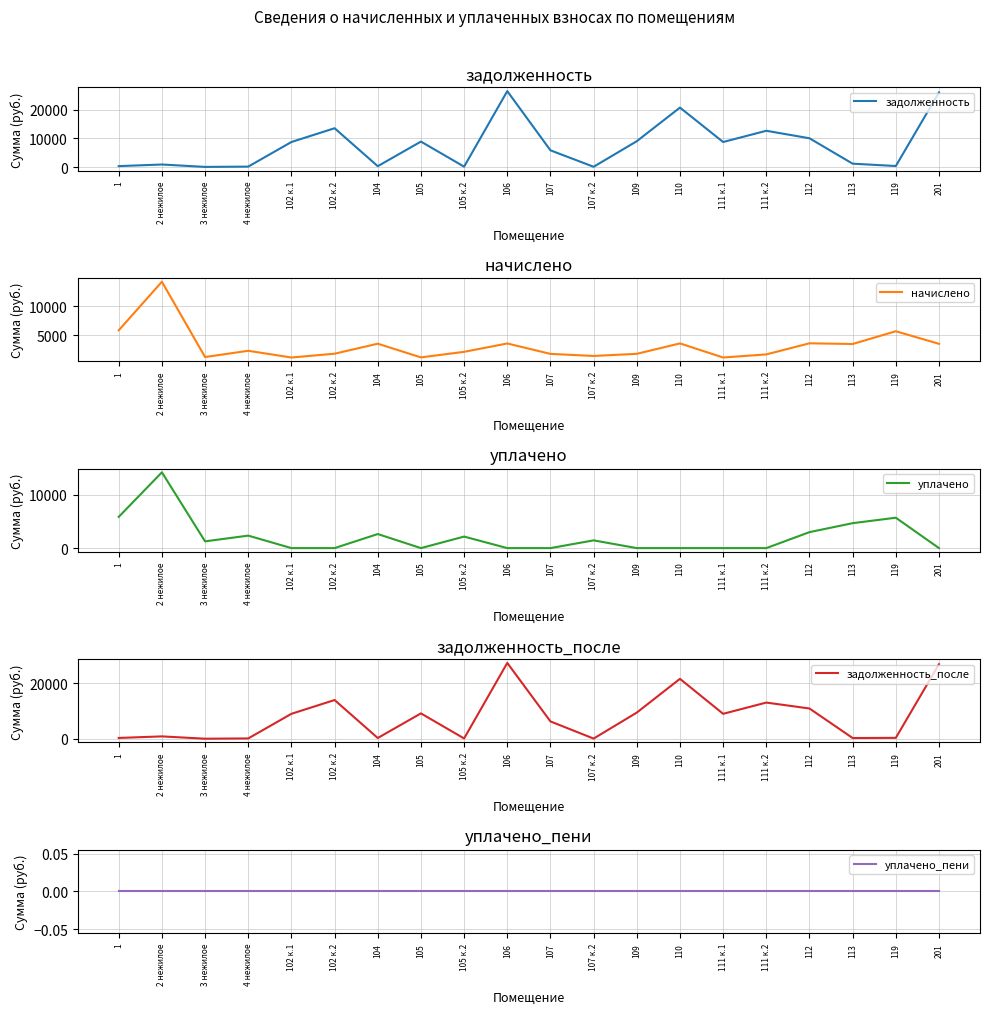

What is the minimum value for задолженность_после?

43.9